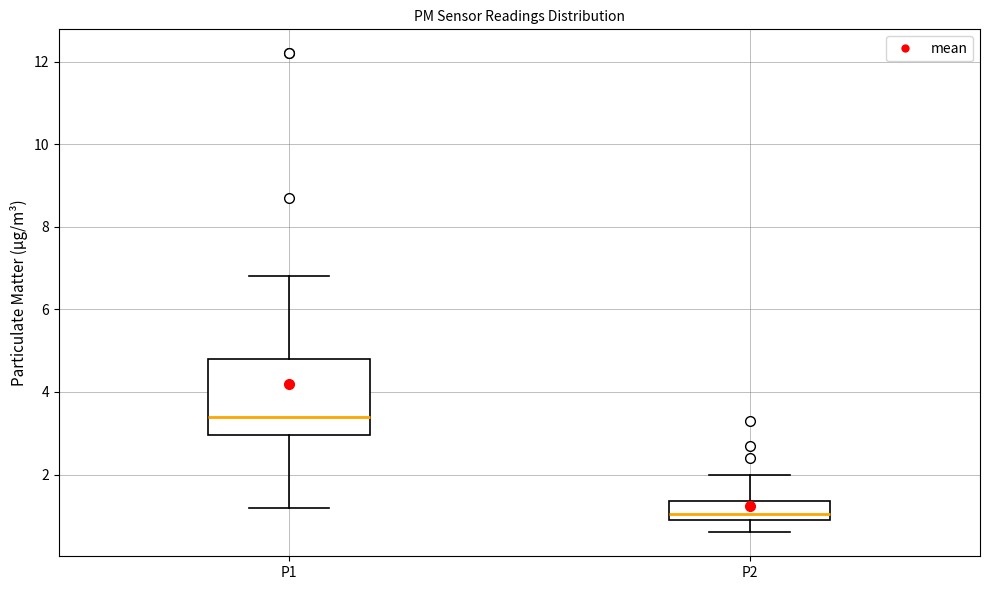

Reading left to right, transcribe this box plot: for each box, give where its median line is, the range the box spans, and where its two whiskers end, as read against the y-axis. The values are not printed on the chart, so give them approximately, as read against the axis.

P1: median 3.4, box 3.0 to 4.8, whiskers 1.2 to 6.8
P2: median 1.0 (just above the box's lower edge), box 1.0 to 1.4, whiskers 0.6 to 2.0